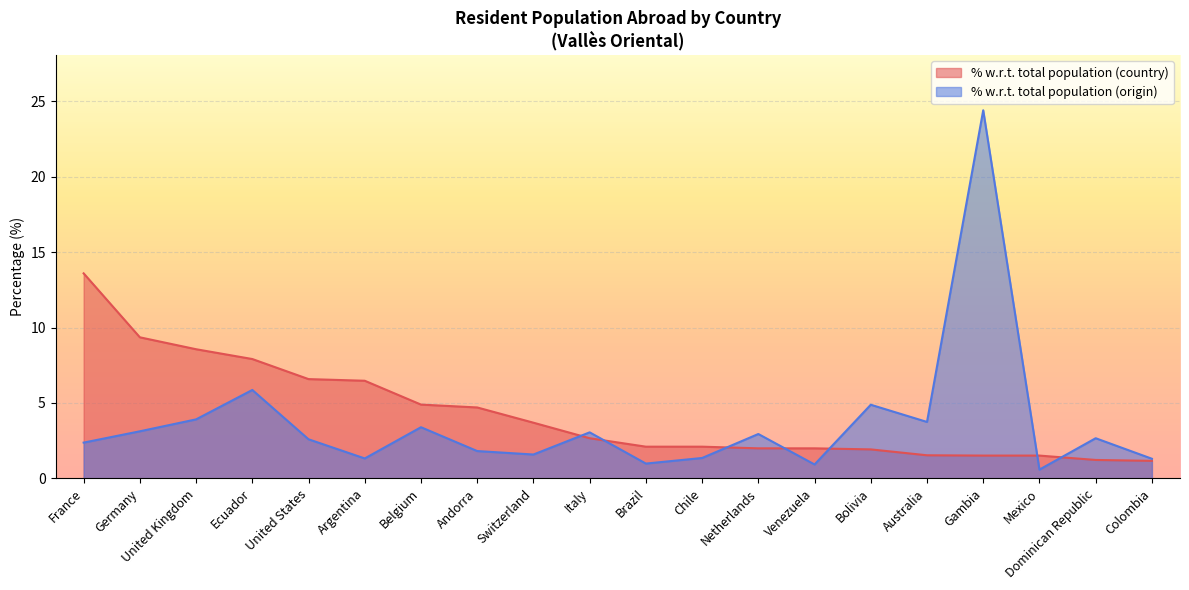

What is the difference between the second highest and second lowest values in the % with respect to the total population (country) series?

8.1